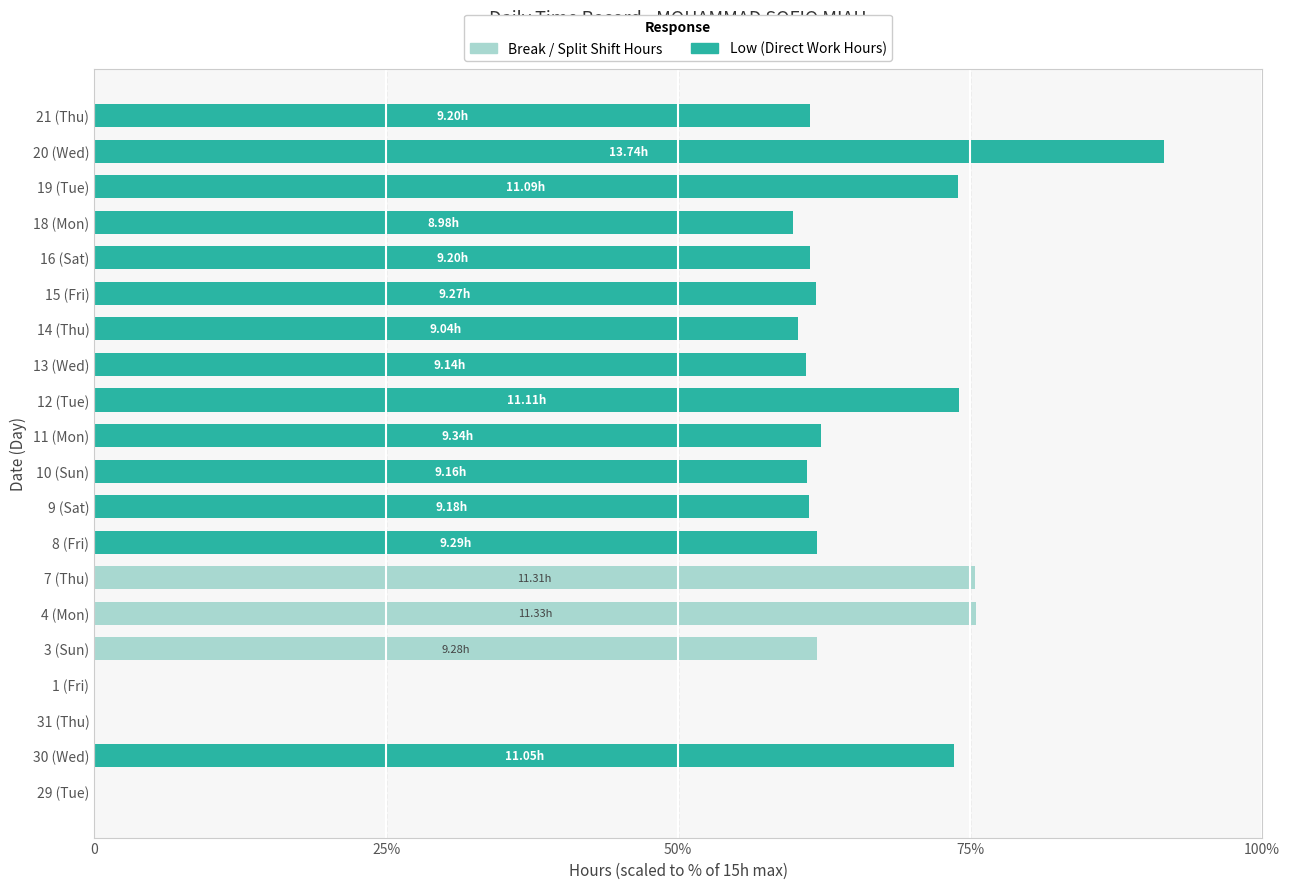

Which series has the largest range (max minus min)?

Low (Direct Work Hours)